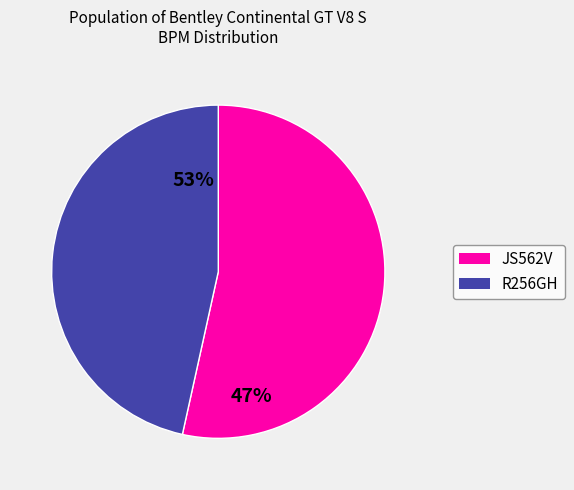

Which slice represents more than half of the pie?

JS562V